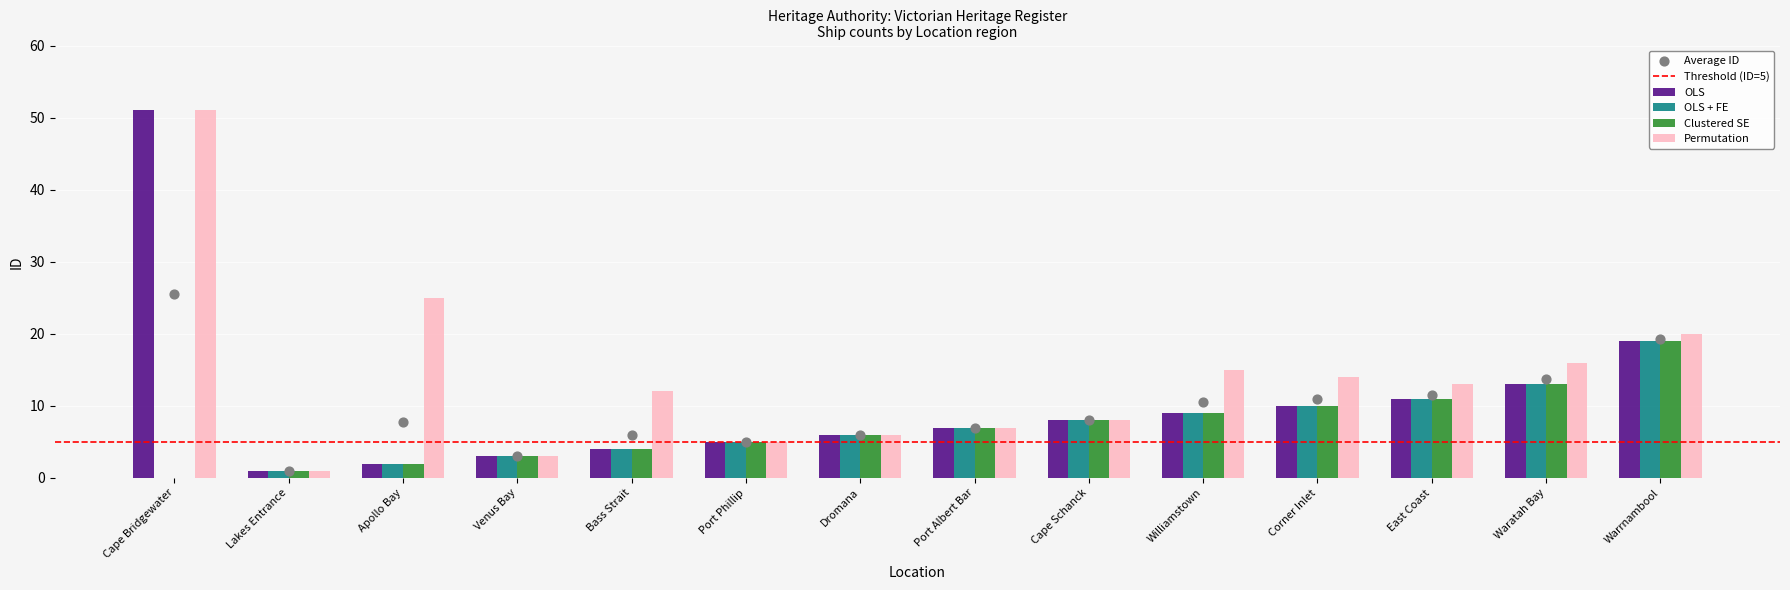

Is the value of OLS + FE at Venus Bay greater than the value of OLS at Dromana?

No